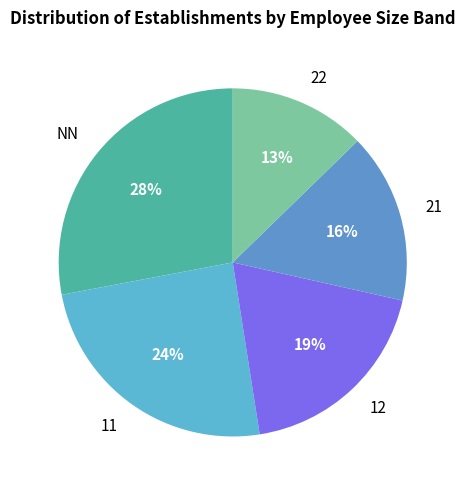

Combined, do 12 and 11 account for over 50%?

No